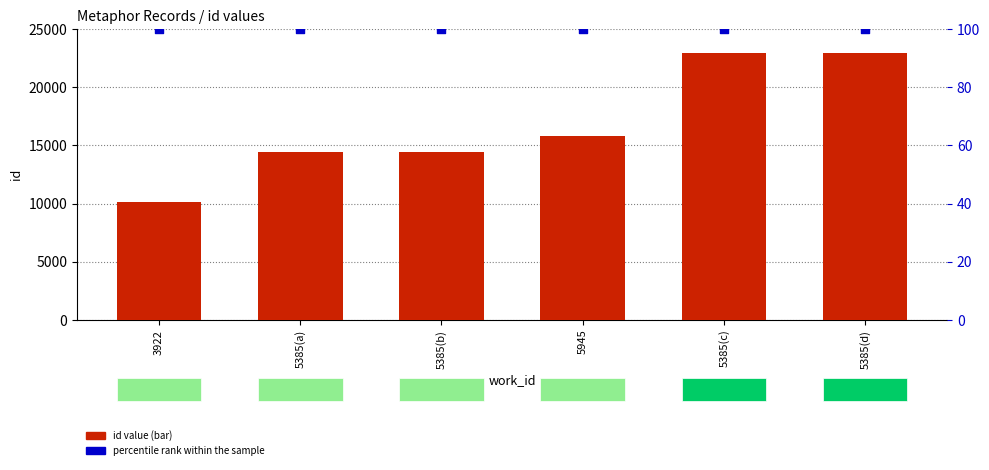

What is the total value across all series at 5385(b)?

14571